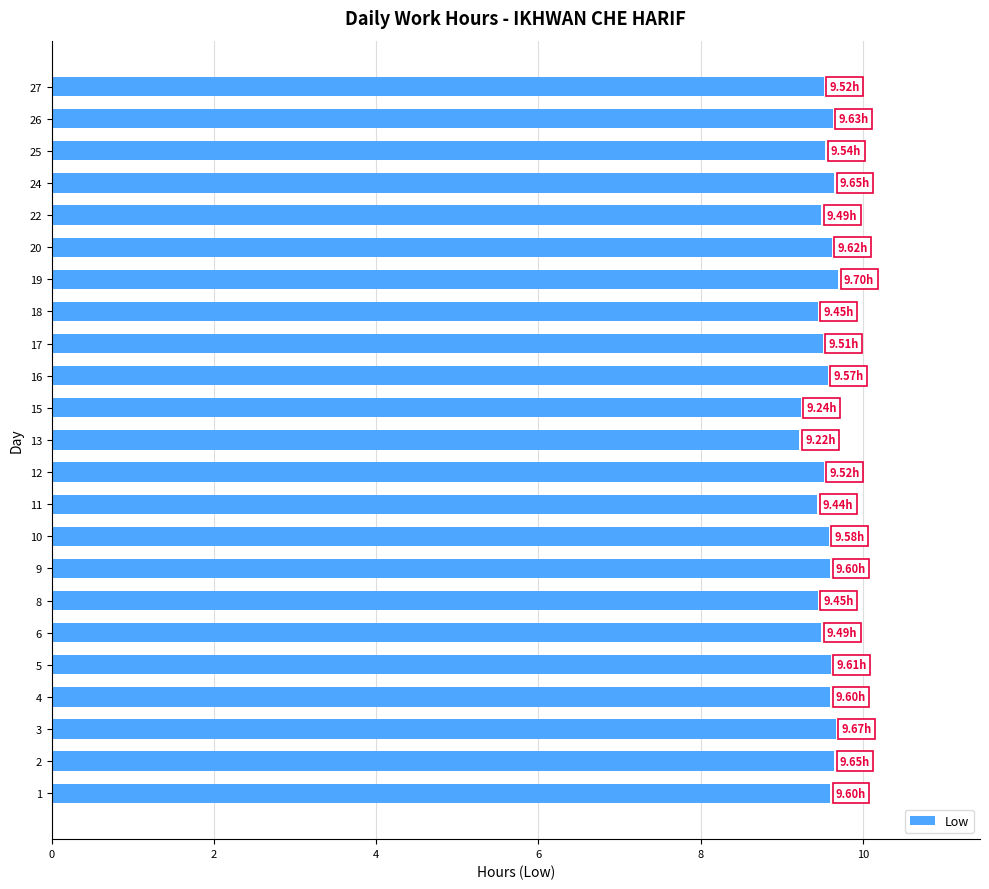

What is the sum of the values at 12 and 18?

19.0